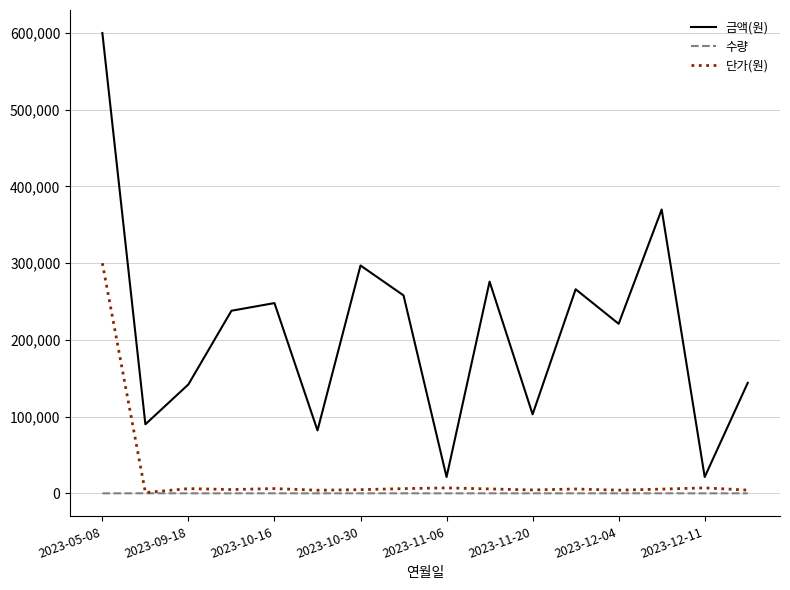

What is the minimum value for 단가(원)?

1000